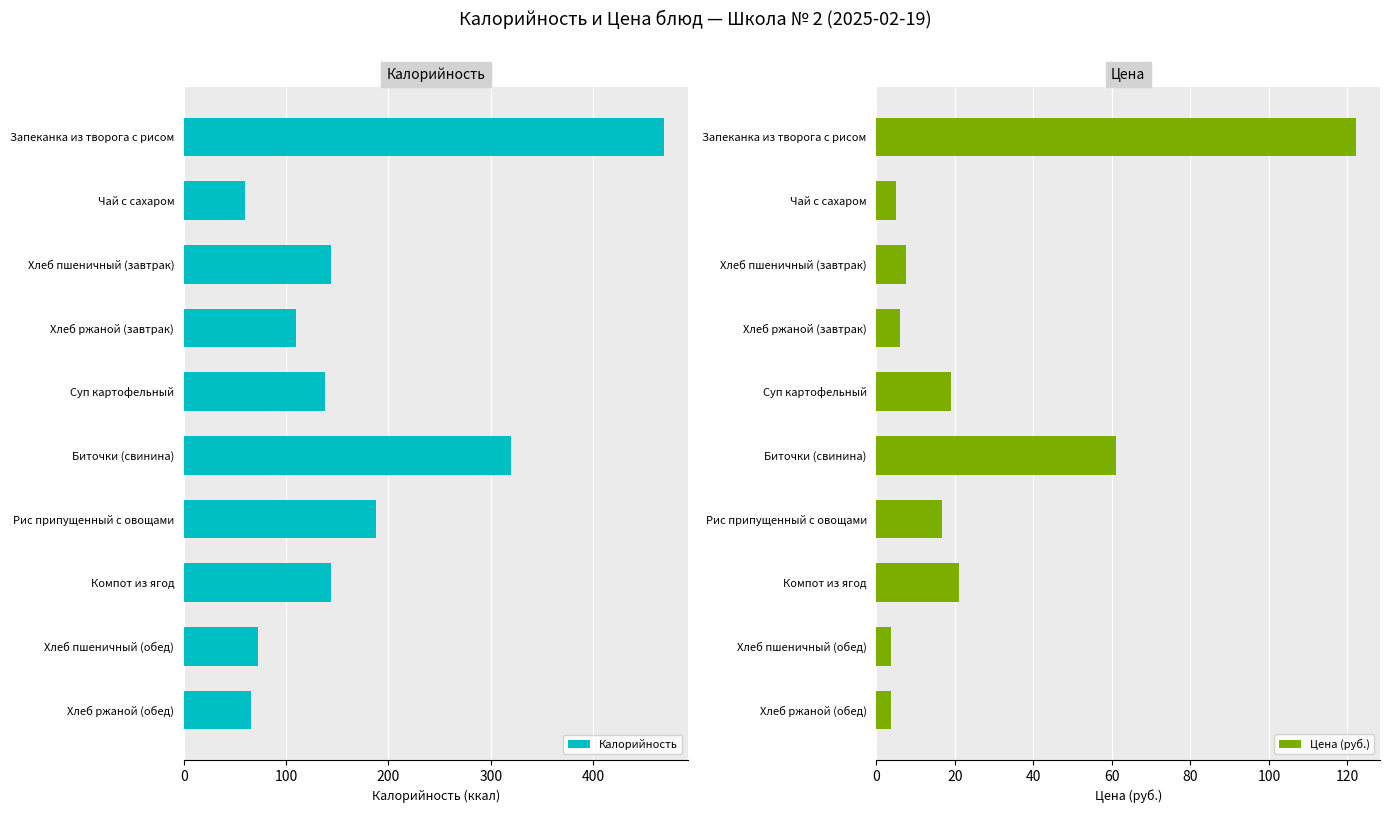

What is the sum of all Калорийность values?

1711